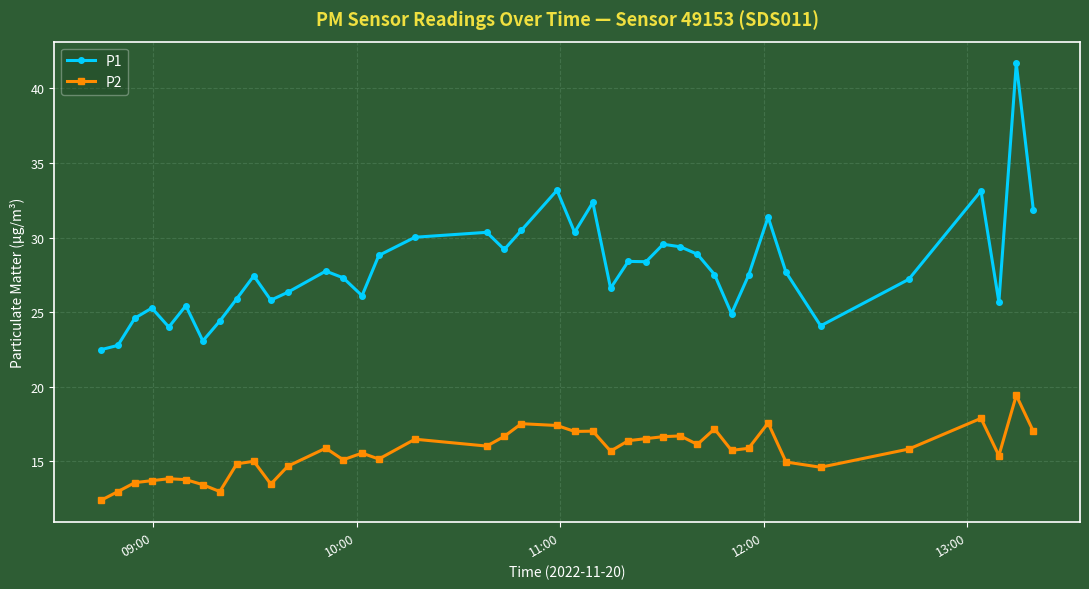

What is the value of the P1 point at the 5th from the left?

24.0